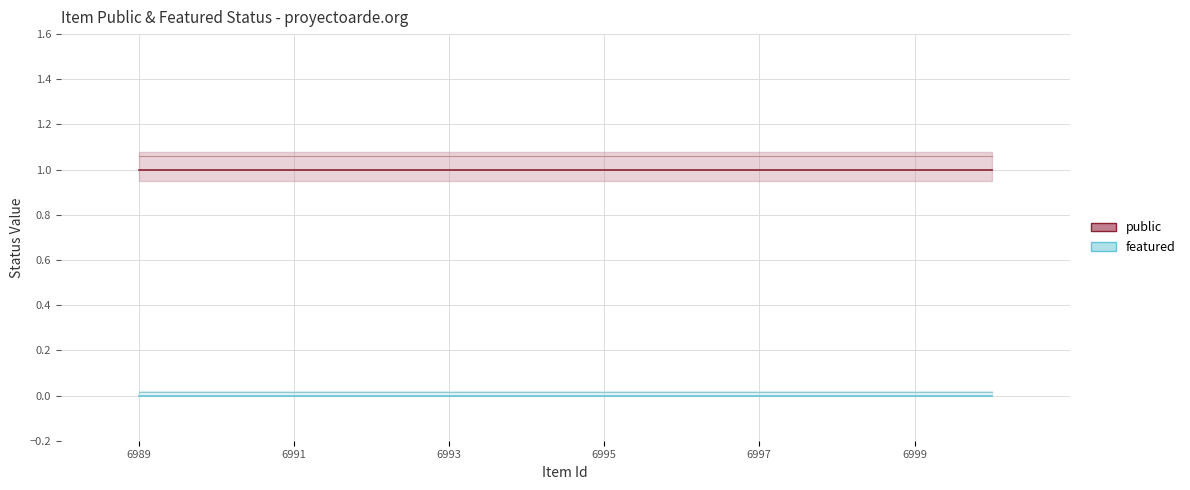

Which has a higher value, 6999 or 6997?

6999